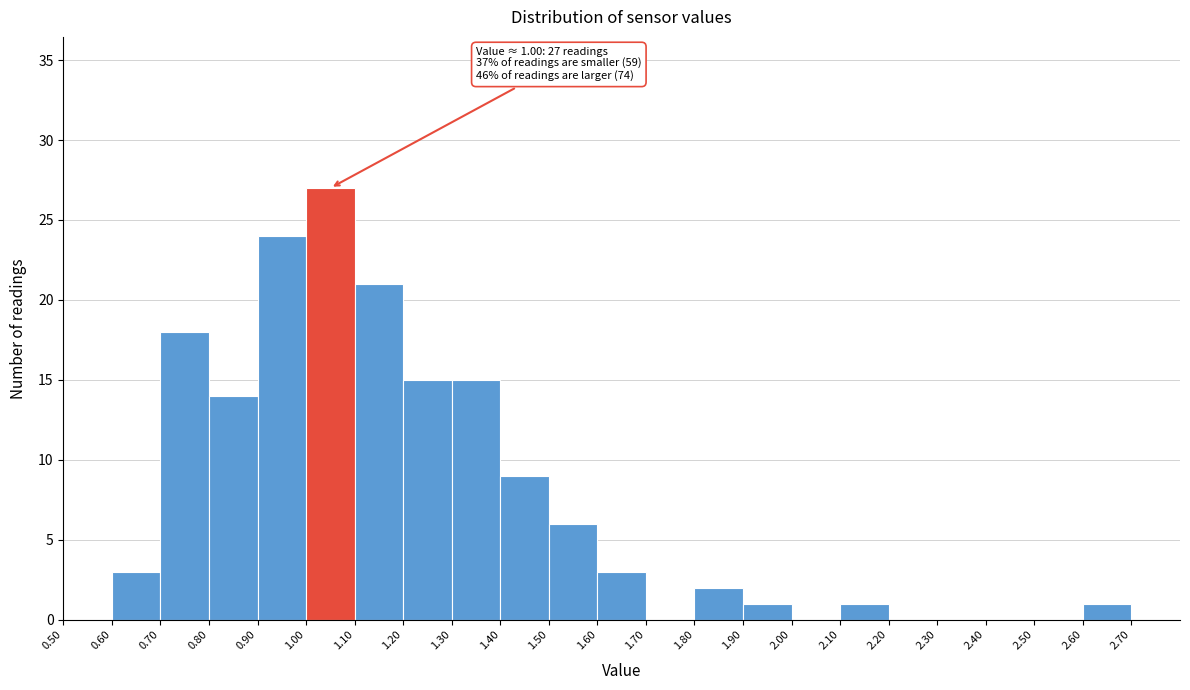

Which range on the x-axis has the tallest bar?

1.0 to 1.1